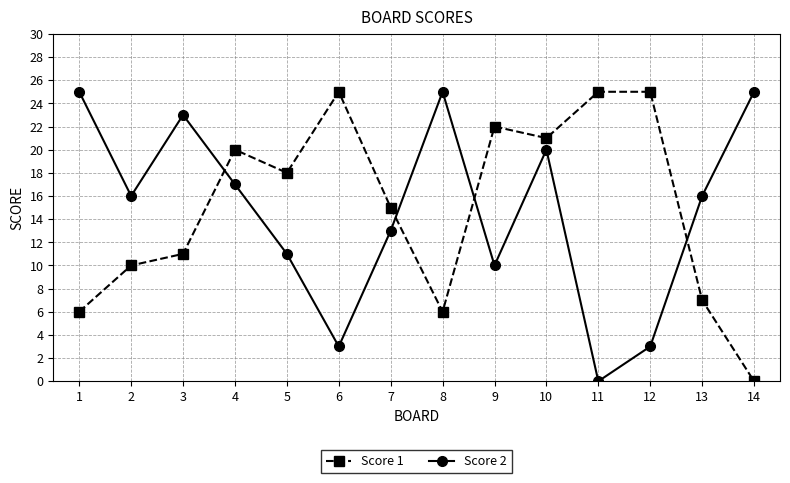

At which category is the sum across all series the highest?

10